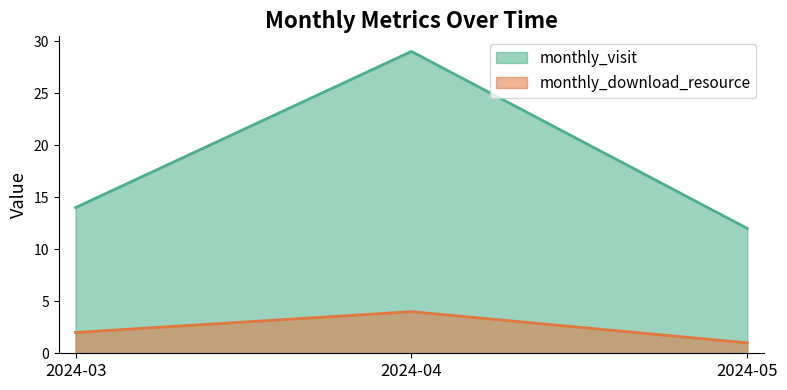

How many monthly_download_resource values are between 1 and 4?

3